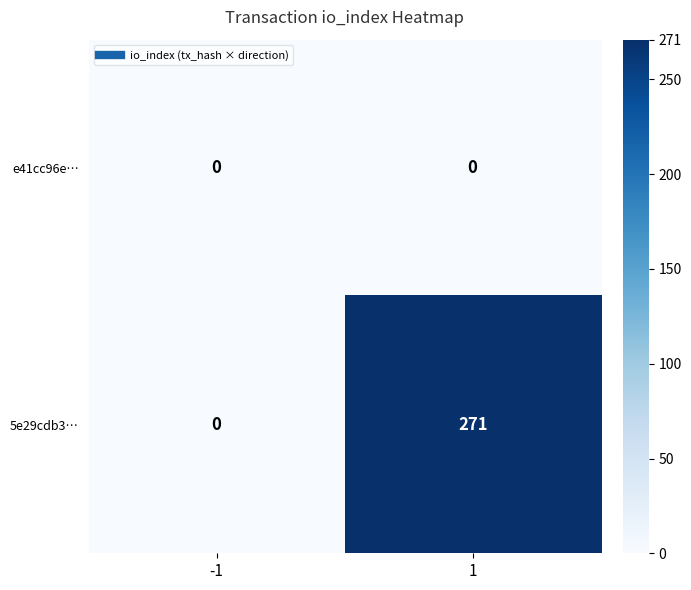

Which series has the largest total across all categories?

5e29cdb3…